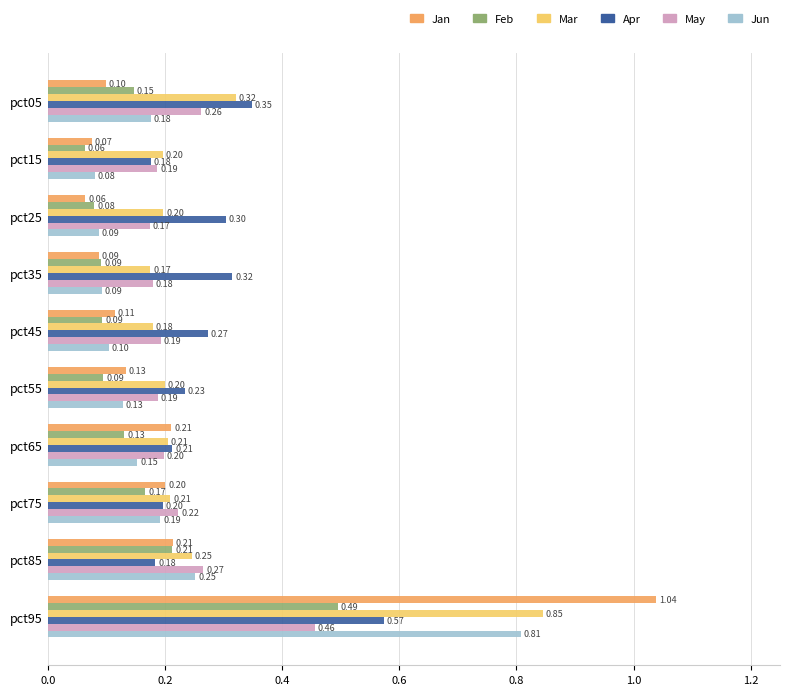

What is the difference between the second highest and minimum values in the Jun series?

0.2